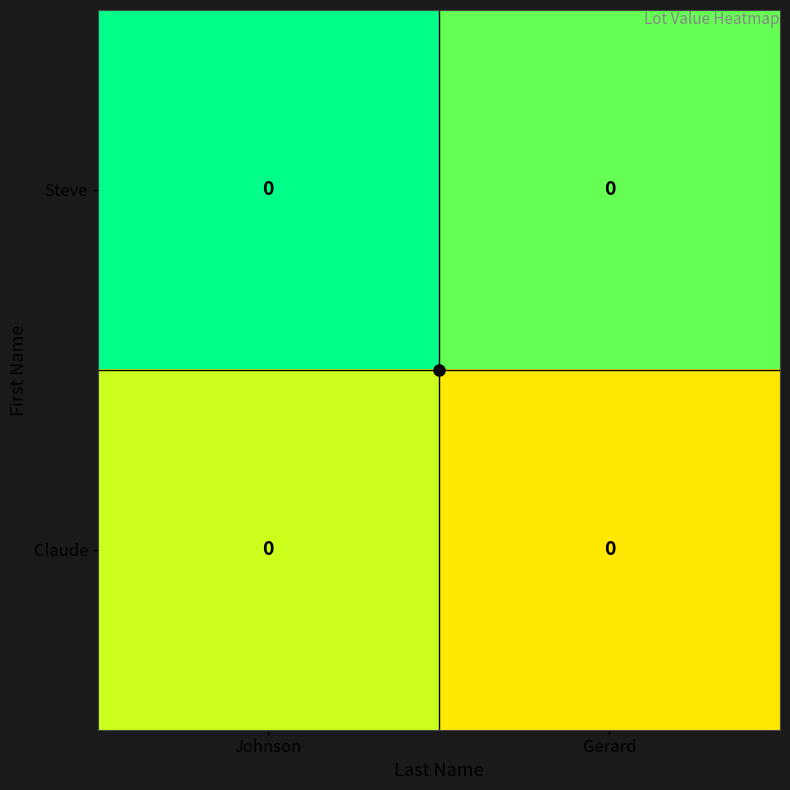

True or false: Claude has a value of 0.2 at Gerard.

False